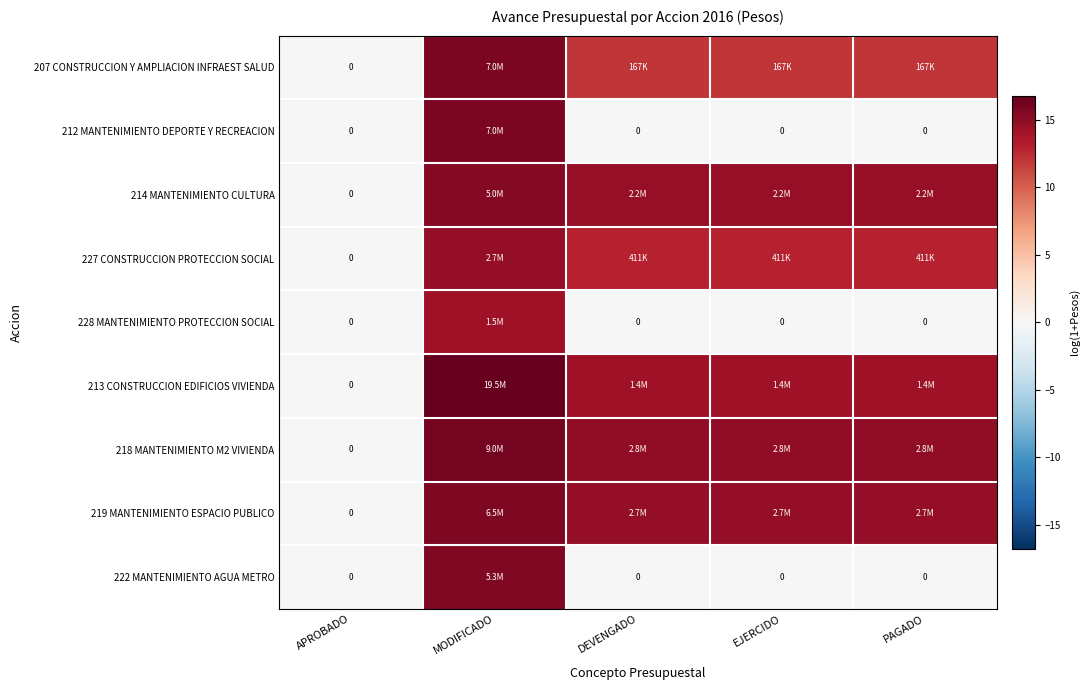

What is the average value of the 227 CONSTRUCCION PROTECCION SOCIAL series?

10.7